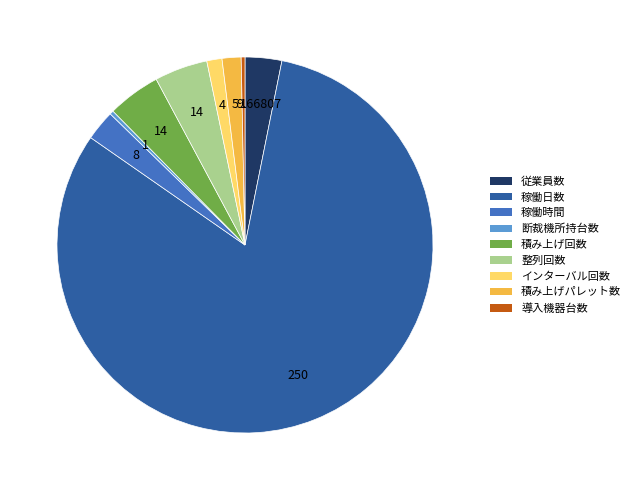

How many segments does this pie chart have?

9